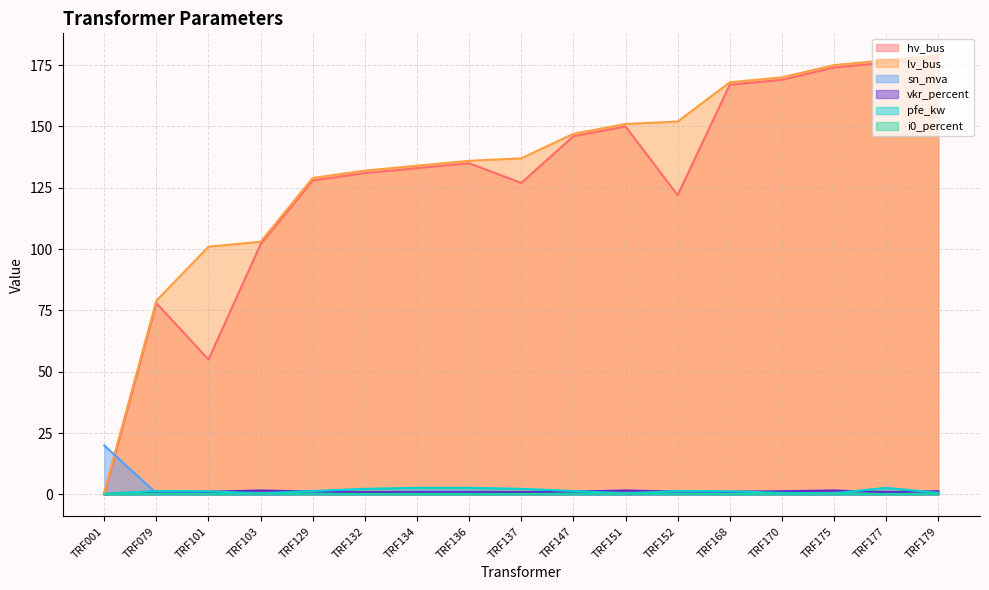

Does the chart display data point markers on the line(s)?

No